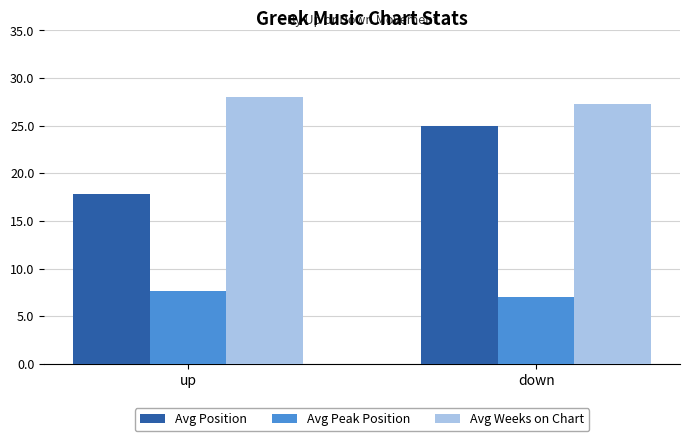

Which series has the largest range (max minus min)?

Avg Position